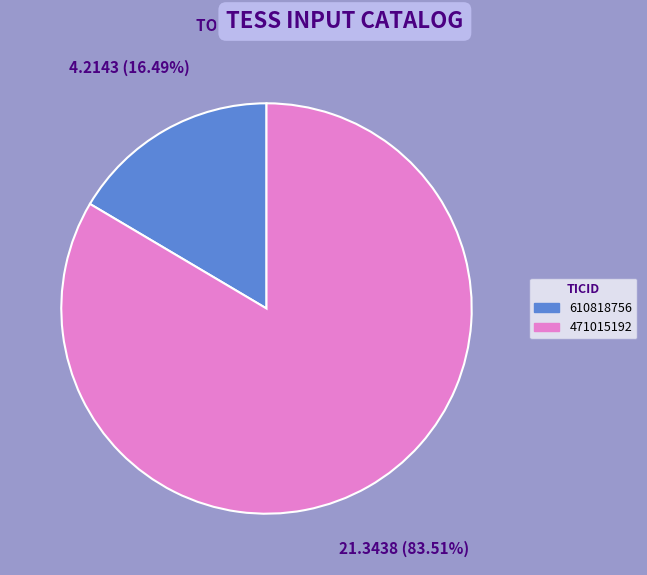

How many slices are in this pie chart?

2